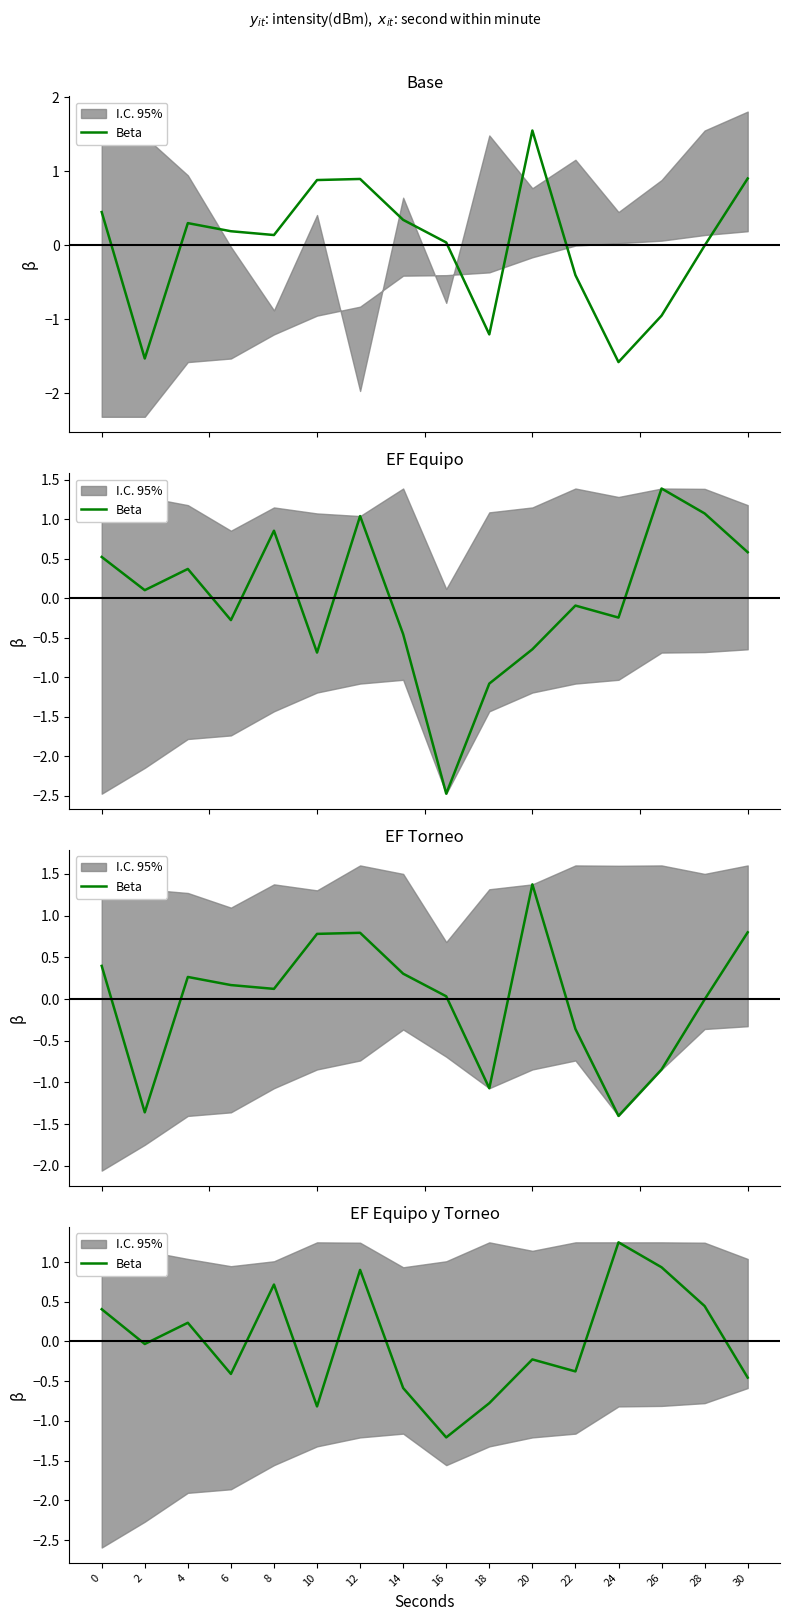

What is the value of the 12th point from the left?

-0.4